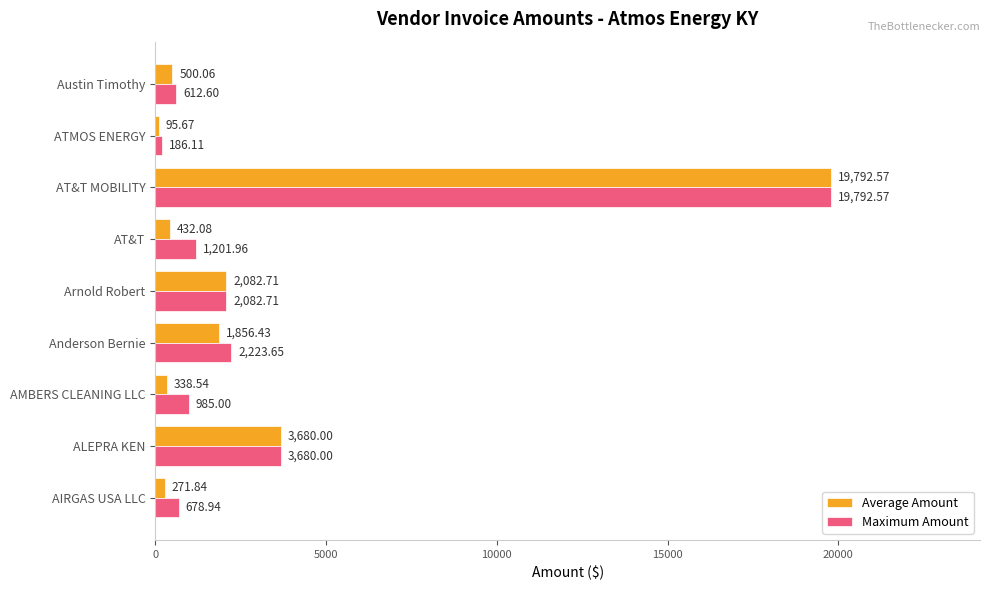

At which category is the sum across all series the highest?

AT&T MOBILITY